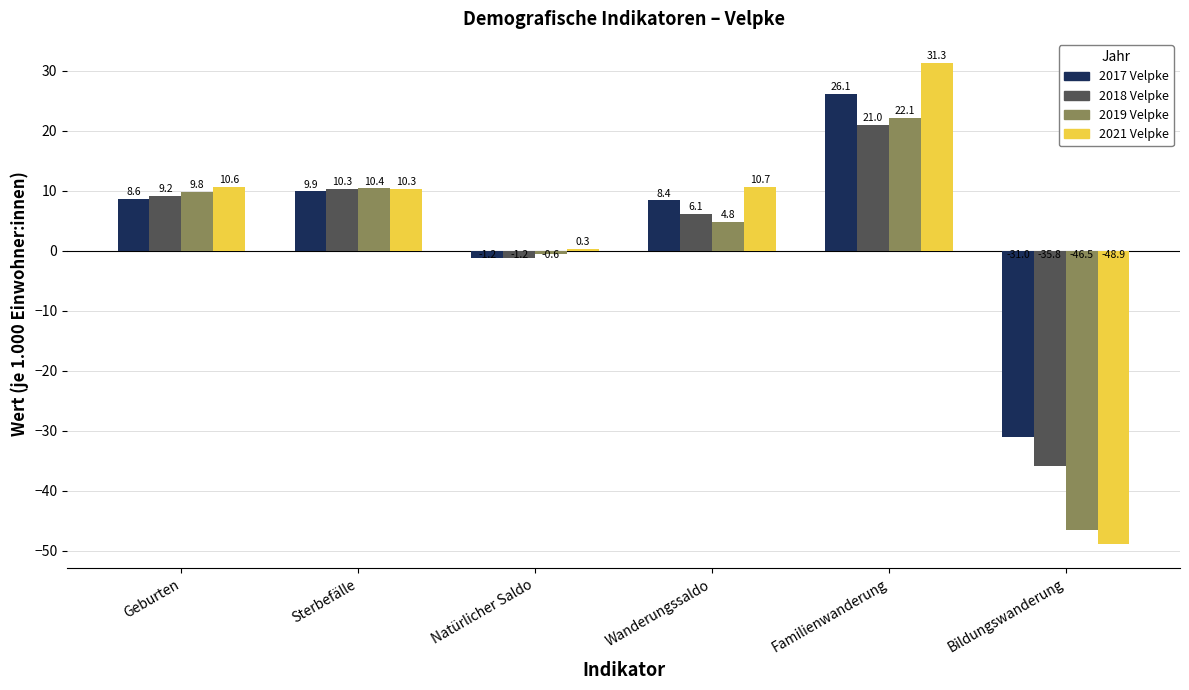

Reading left to right, list all the values displayed in this chart.

2017 Velpke: Geburten=8.6	Sterbefälle=9.9	Natürlicher Saldo=-1.2	Wanderungssaldo=8.4	Familienwanderung=26.1	Bildungswanderung=-31.0
2018 Velpke: Geburten=9.2	Sterbefälle=10.3	Natürlicher Saldo=-1.2	Wanderungssaldo=6.1	Familienwanderung=21.0	Bildungswanderung=-35.8
2019 Velpke: Geburten=9.8	Sterbefälle=10.4	Natürlicher Saldo=-0.6	Wanderungssaldo=4.8	Familienwanderung=22.1	Bildungswanderung=-46.5
2021 Velpke: Geburten=10.6	Sterbefälle=10.3	Natürlicher Saldo=0.3	Wanderungssaldo=10.7	Familienwanderung=31.3	Bildungswanderung=-48.9